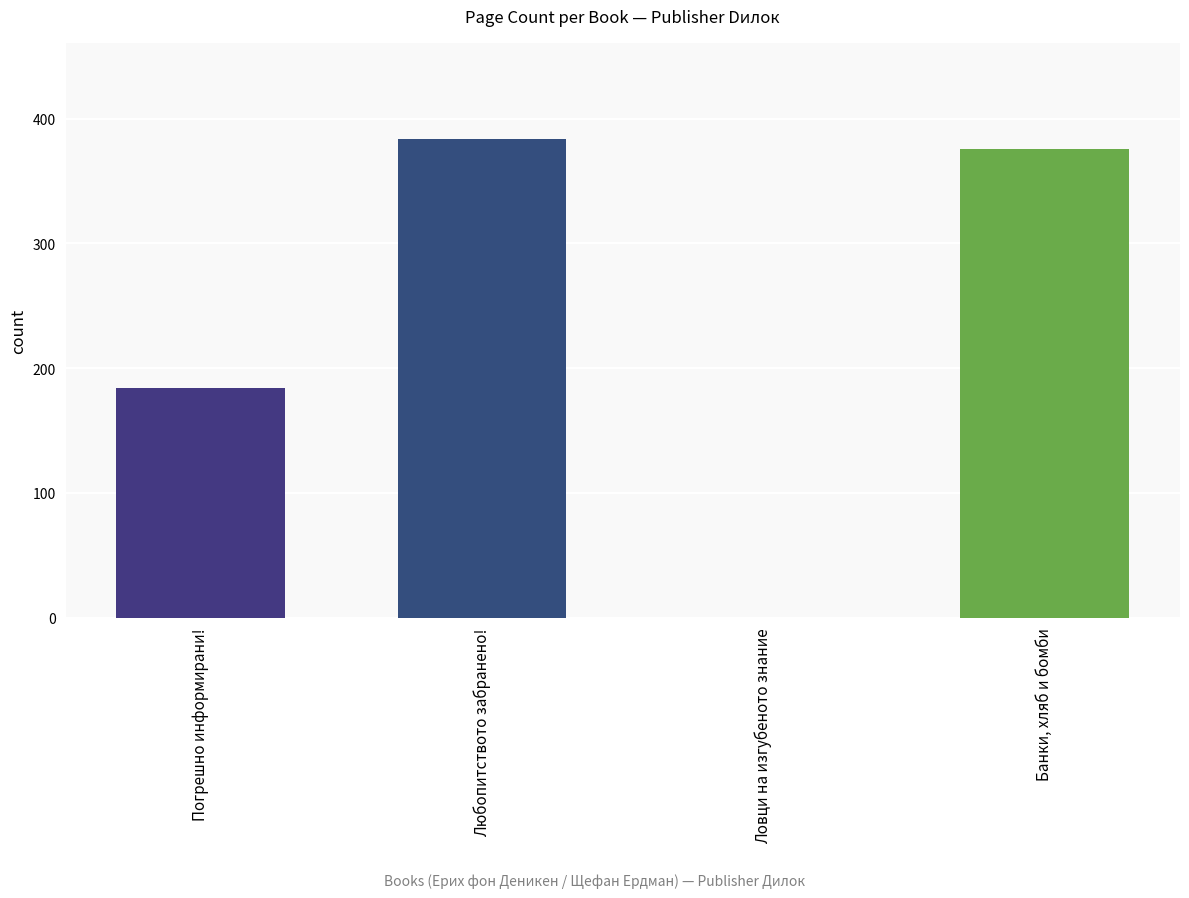

How many distinct data groups are displayed?

1